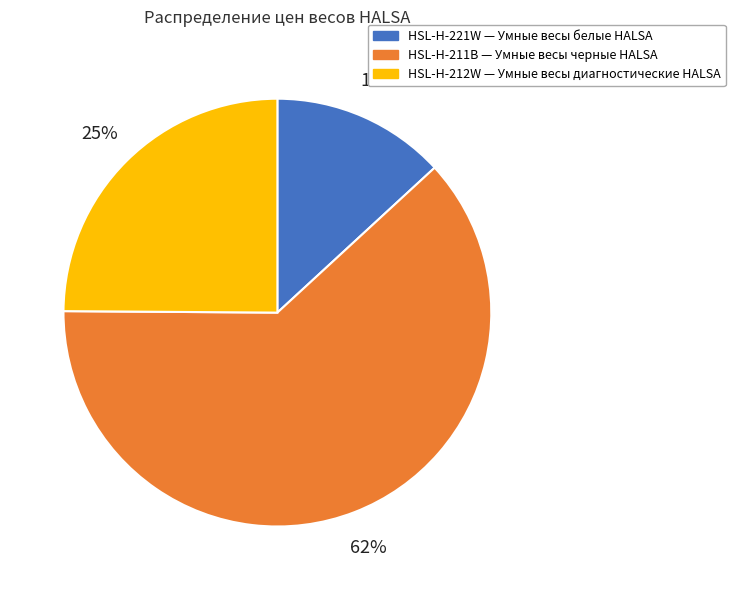

Which slice is the smallest?

HSL-H-221W